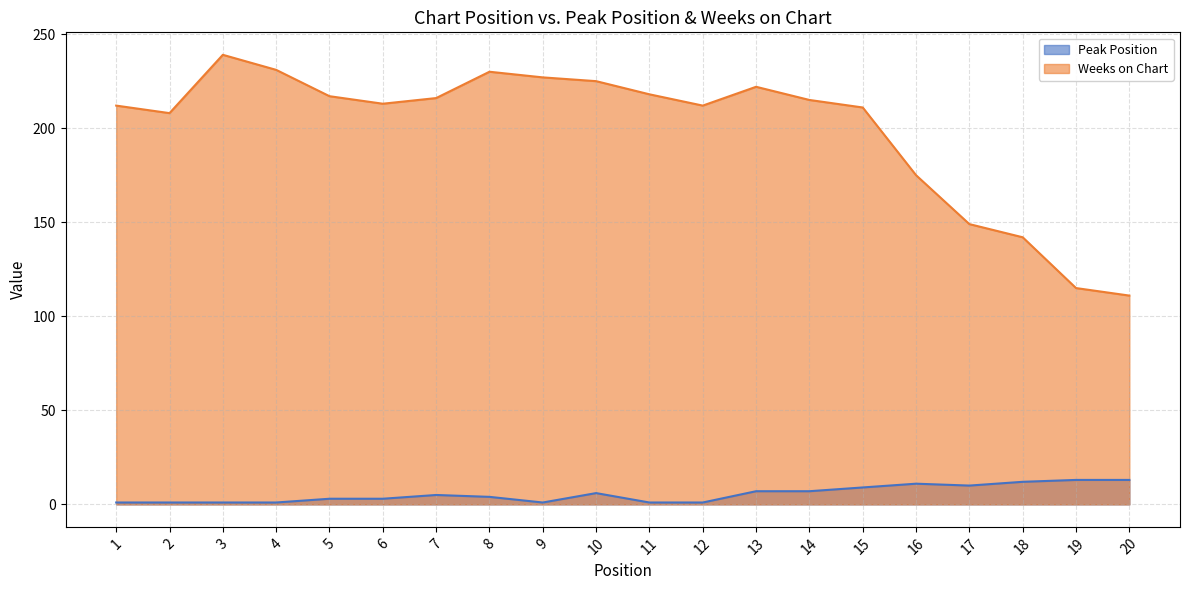

What is the difference between the maximum and minimum values in the Peak Position series?

12